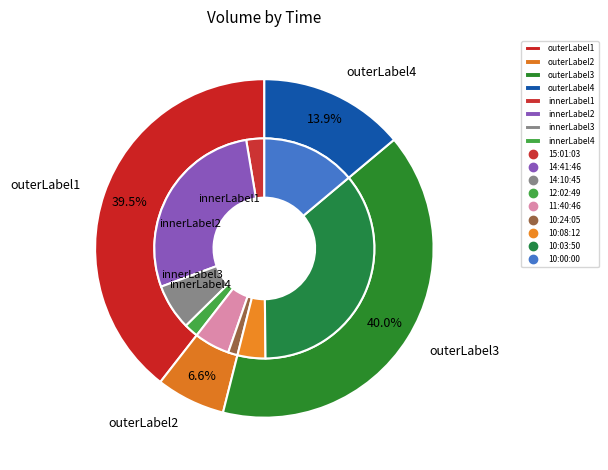

Is 10:03:50 the majority of the pie?

No